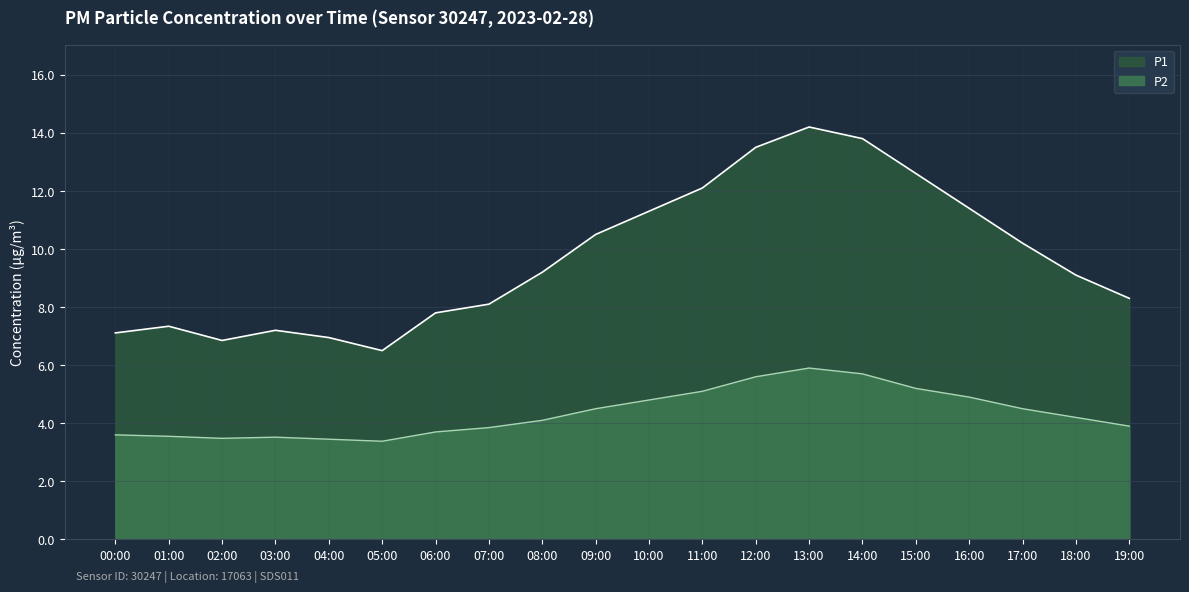

Is the value of P1 at 17:00 greater than the value of P2 at 19:00?

Yes